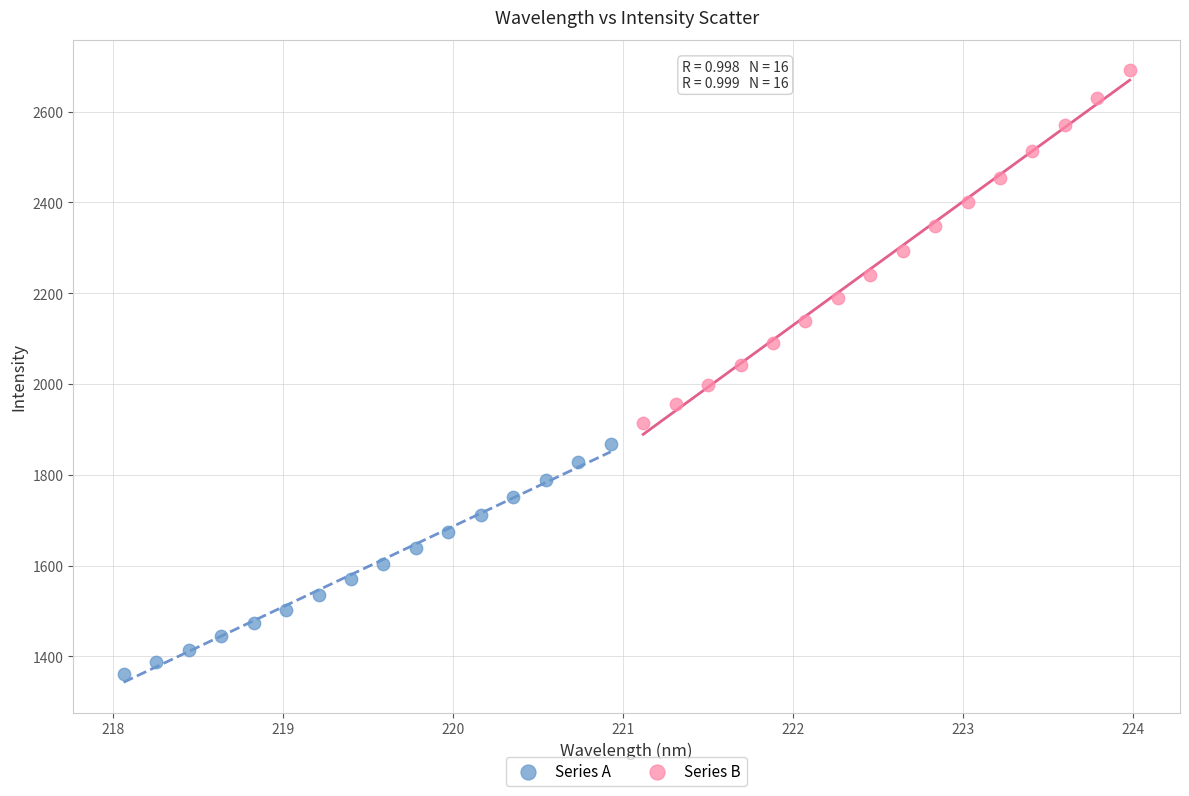

Which series has the largest Y range (max minus min)?

Series B